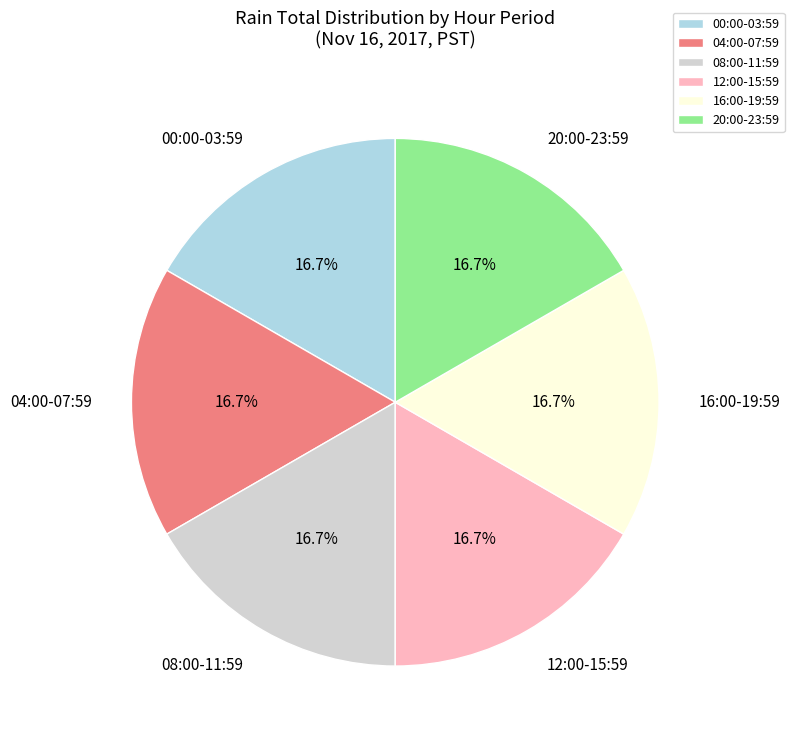

Is there any slice that represents more than half of the pie?

No